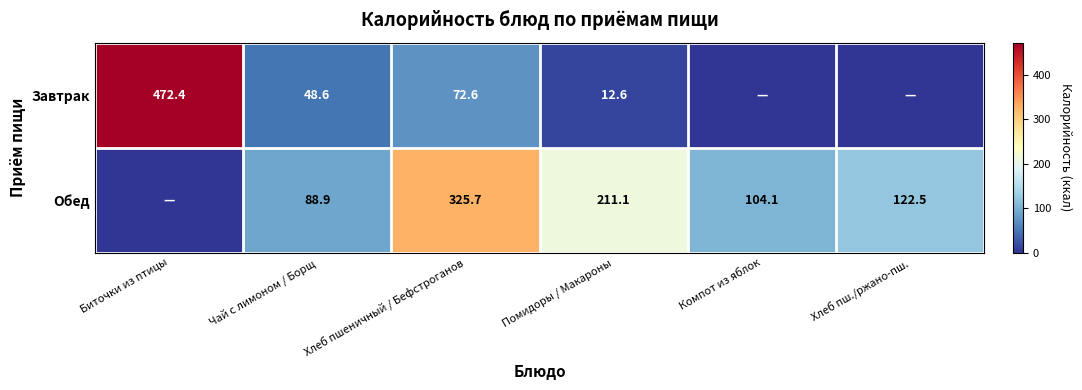

What is the spread (max minus min) of values at Чай с лимоном / Борщ?

40.3